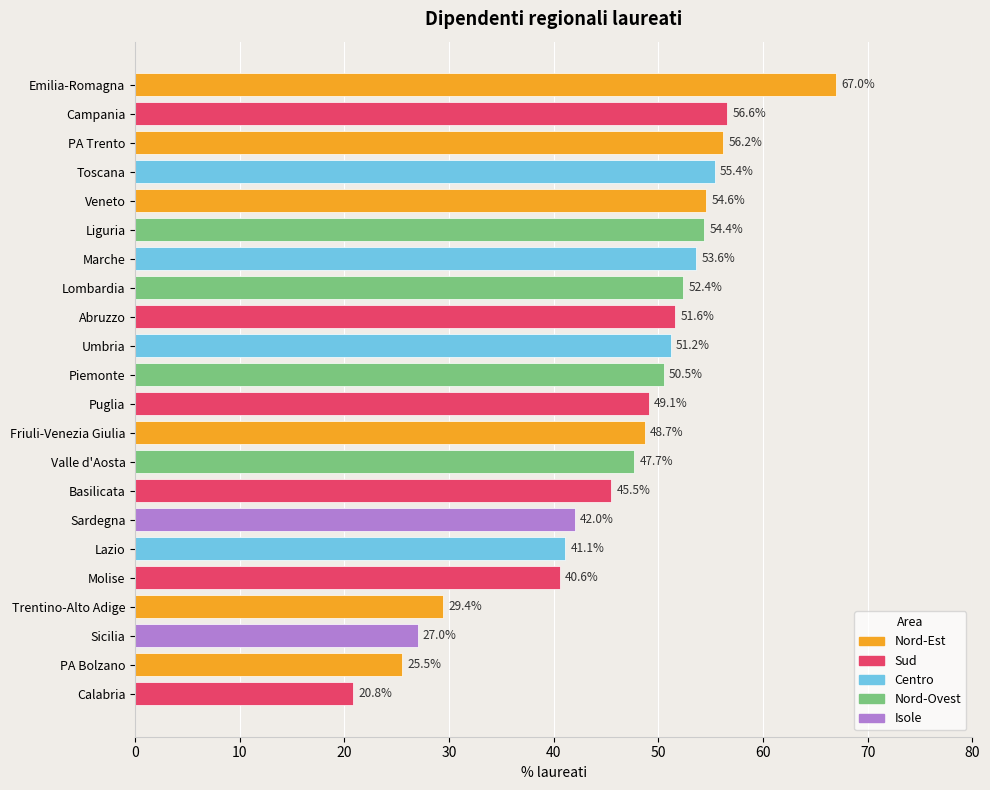

At which label is the value closest to 43?

Sardegna